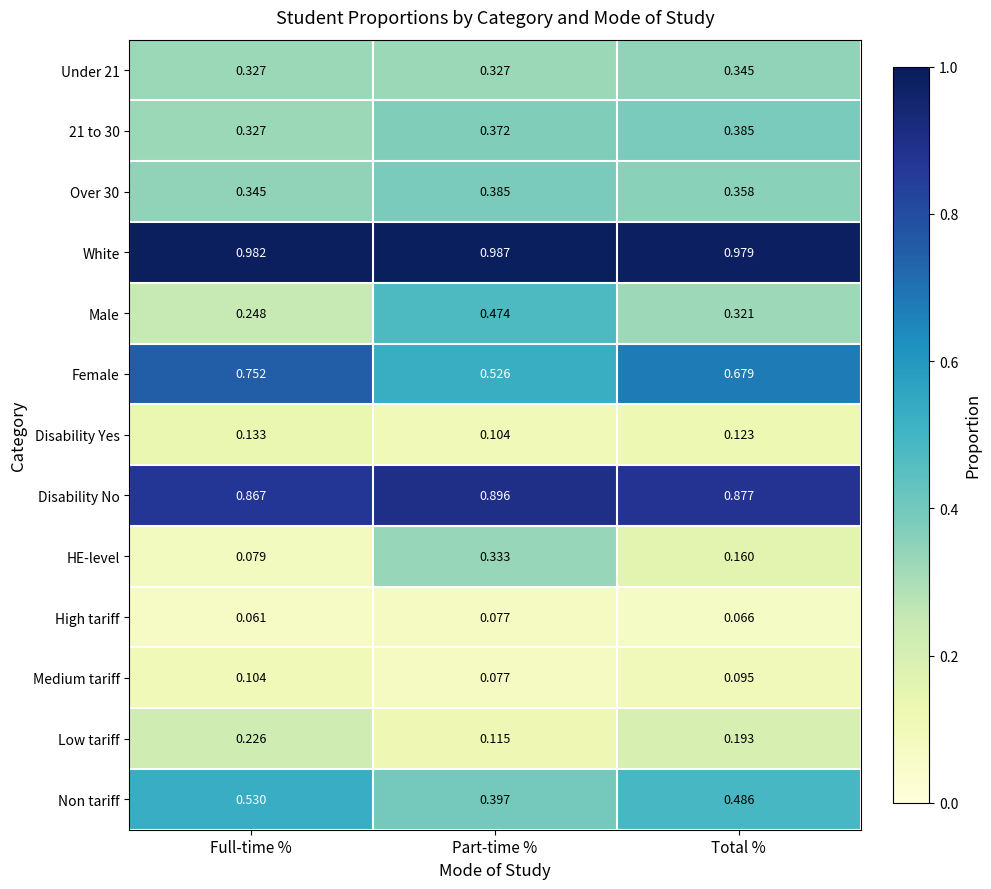

Where is Medium tariff nearest to the value 0?

Part-time %